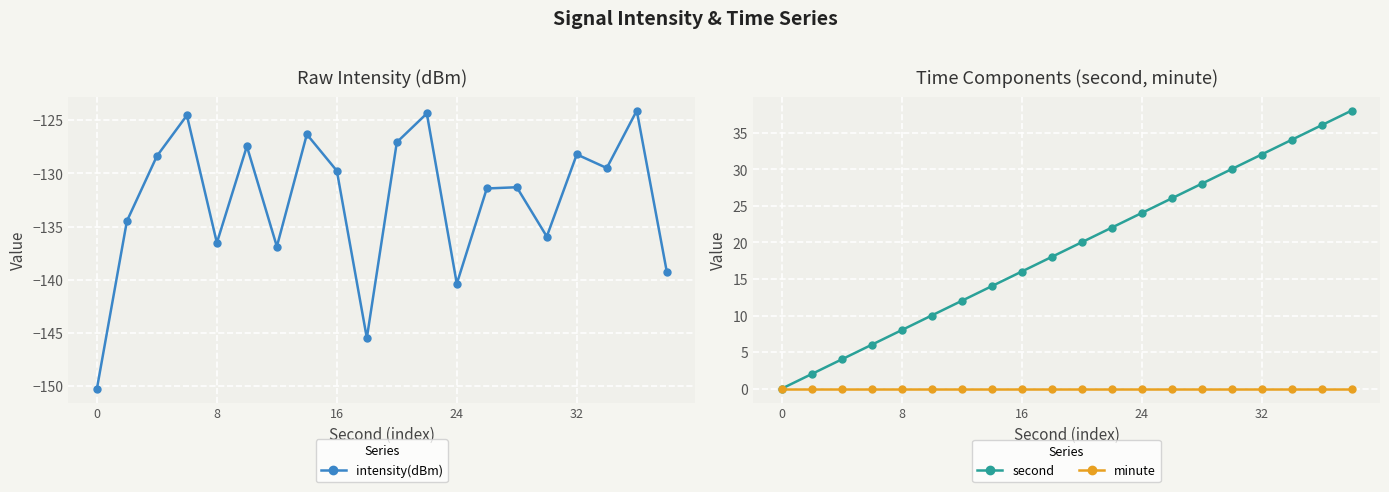

What is the approximate value of intensity(dBm) at 5?

-127.5